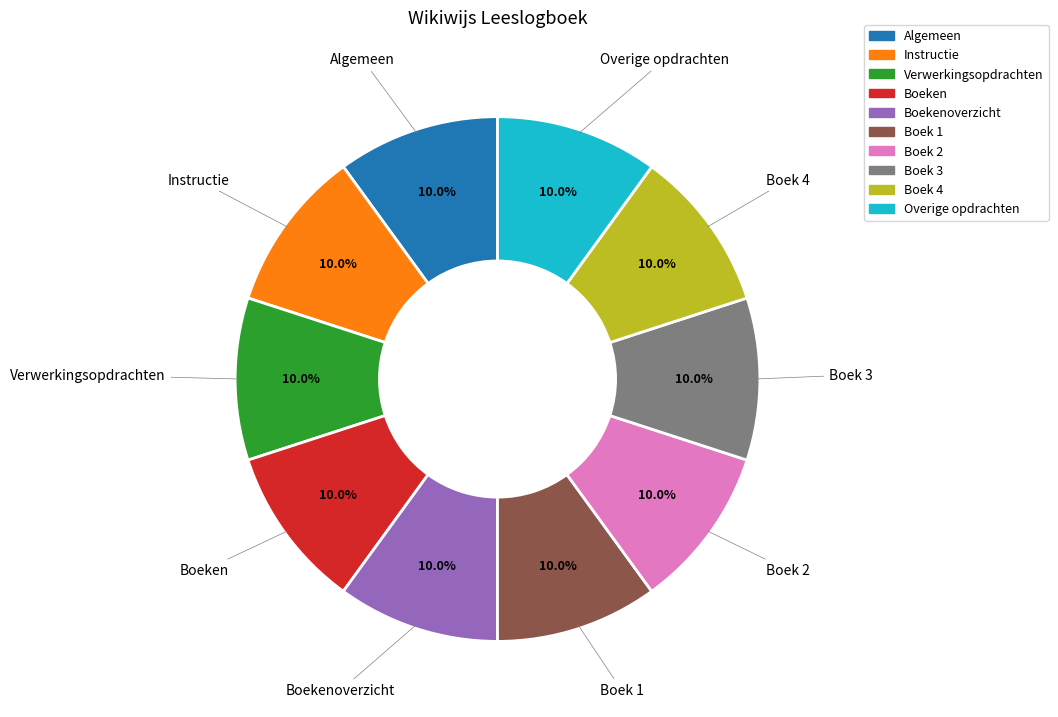

What percentage do Instructie and Verwerkingsopdrachten together represent?

20.0%